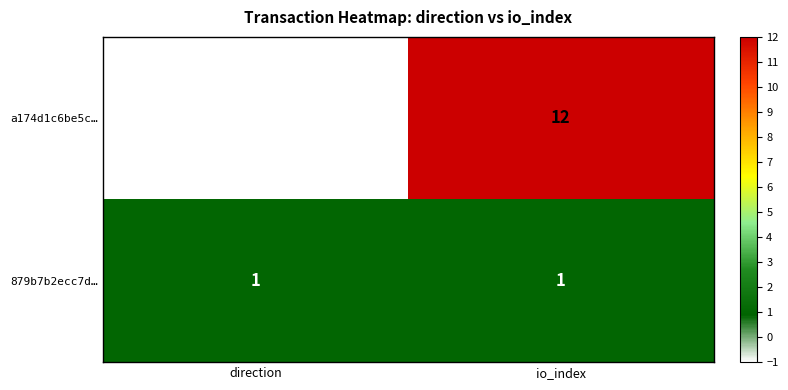

What is the difference between the maximum and minimum values in the a174d1c6be5c… series?

13